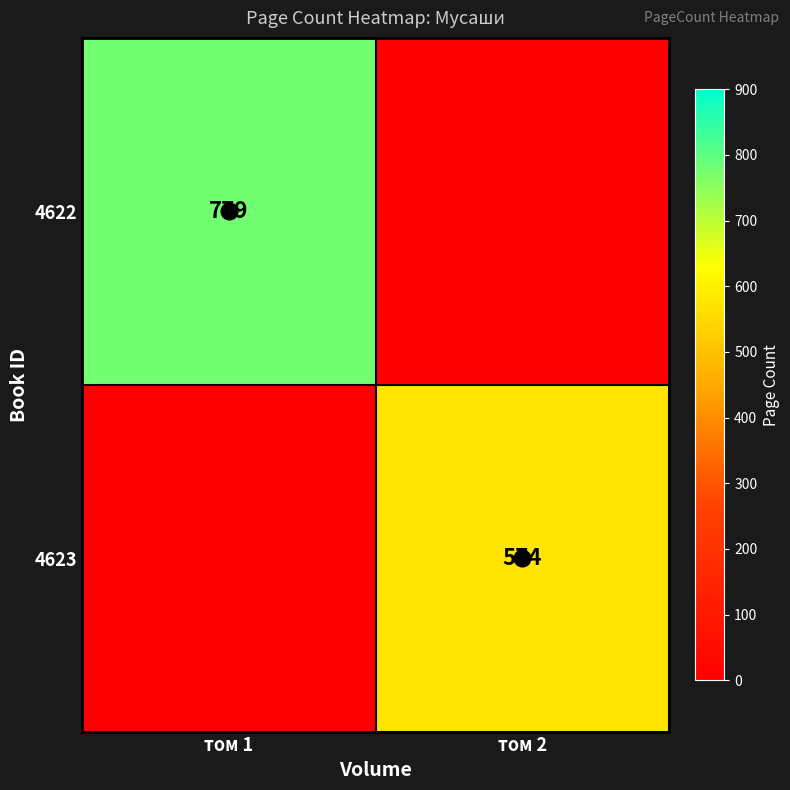

What is the spread (max minus min) of values at том 2?

573